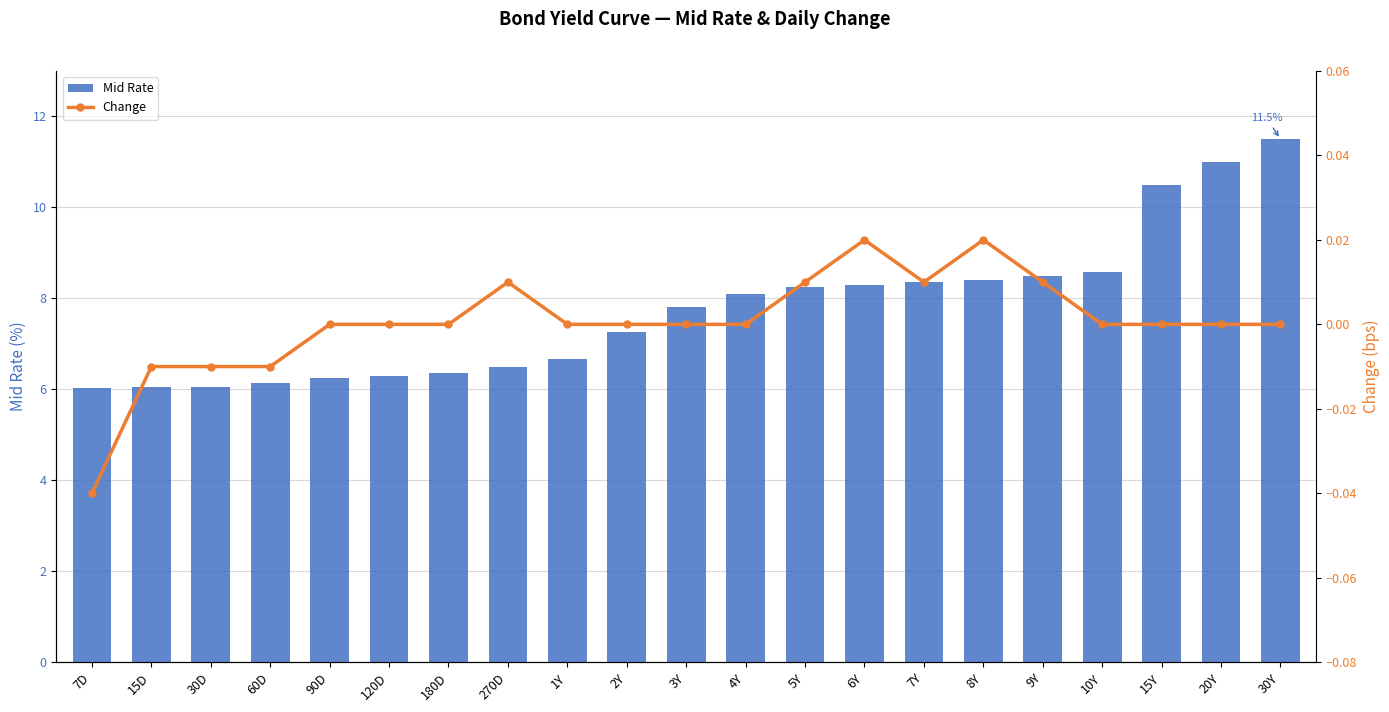

Reading left to right, extract all data points from this chart.

Mid Rate: 6.0	6.0	6.1	6.1	6.2	6.3	6.3	6.5	6.7	7.3	7.8	8.1	8.2	8.3	8.3	8.4	8.5	8.6	10.5	11.0	11.5
Change: -0.0	-0.0	-0.0	-0.0	0.0	0.0	0.0	0.0	0.0	0.0	0.0	0.0	0.0	0.0	0.0	0.0	0.0	0.0	0.0	0.0	0.0